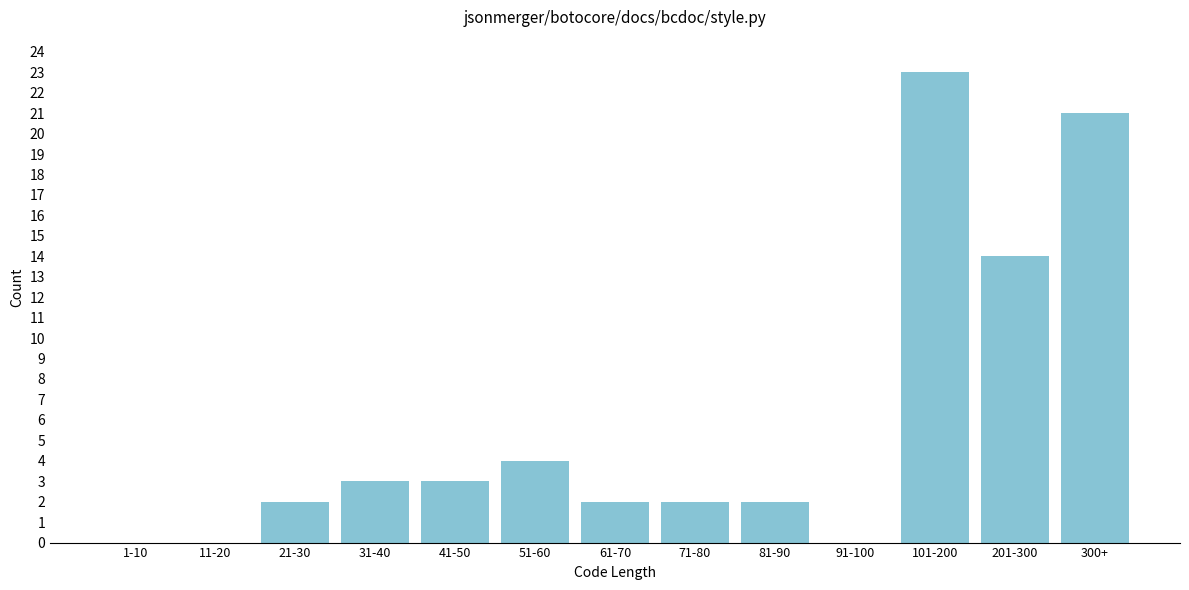

Reading left to right, what are all the values shown in this chart?

1-10=0	11-20=0	21-30=2	31-40=3	41-50=3	51-60=4	61-70=2	71-80=2	81-90=2	91-100=0	101-200=23	201-300=14	300+=21